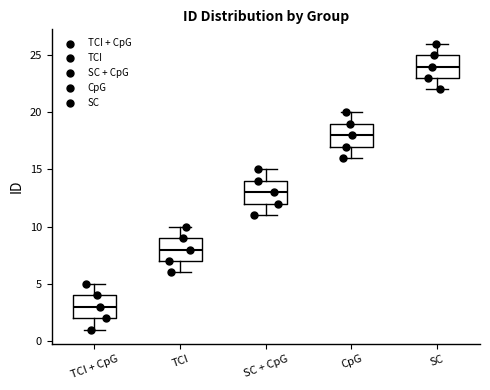

Which box has the highest median line?

SC